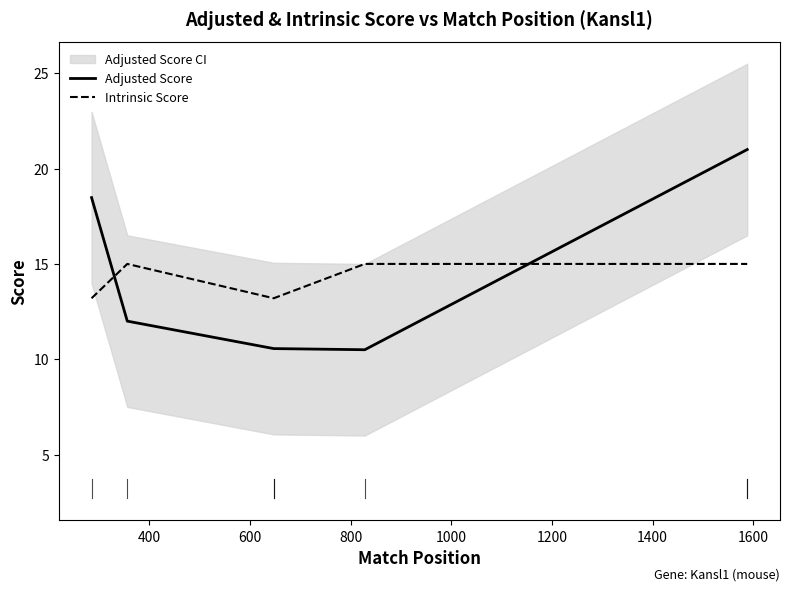

What is the minimum value shown in the chart?

10.5